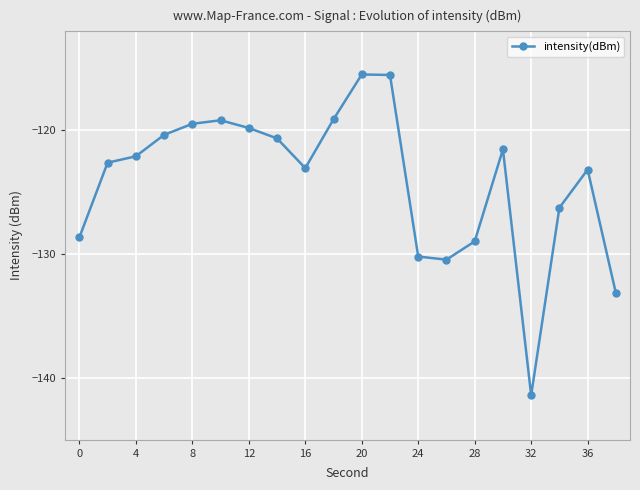

What is the value of the 7th point from the left?

-119.8